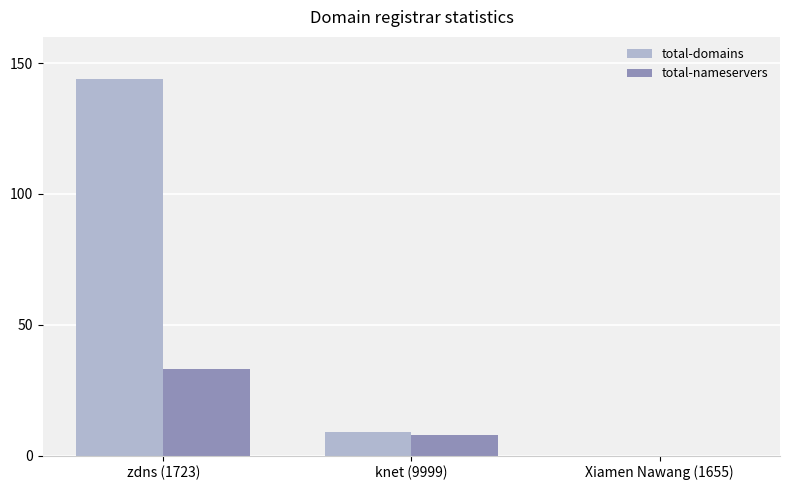

How many groups of bars are there?

3